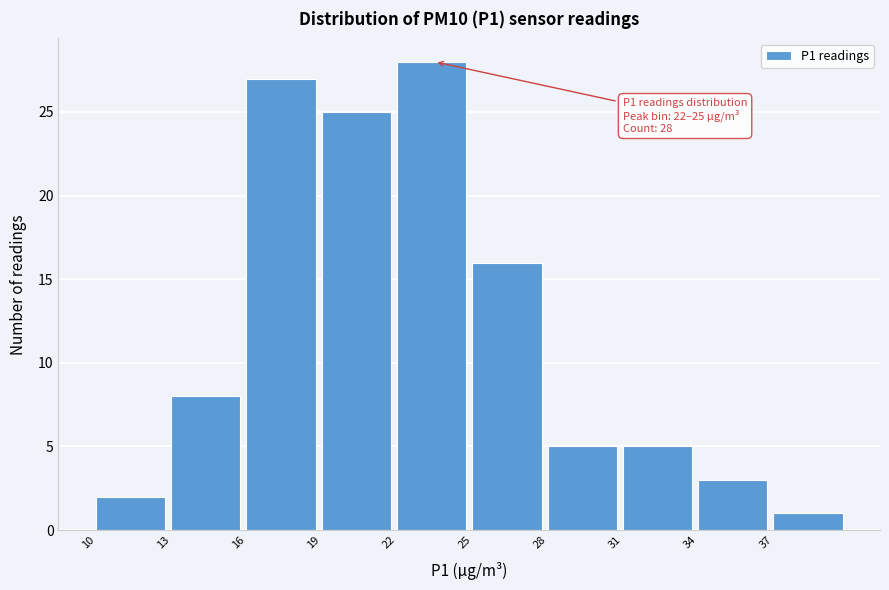

Over which range of the x-axis is the bar tallest?

22 to 25